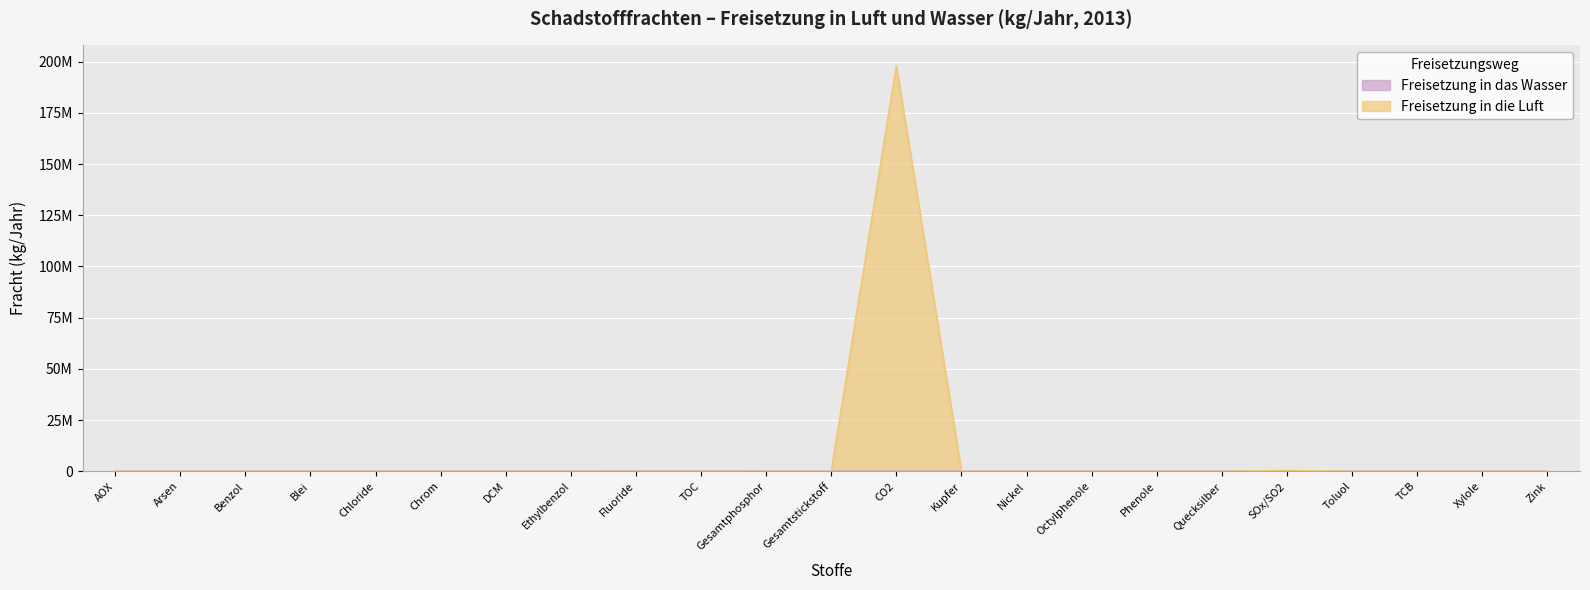

Is it true that Freisetzung in das Wasser equals 42667 at Gesamtstickstoff?

False